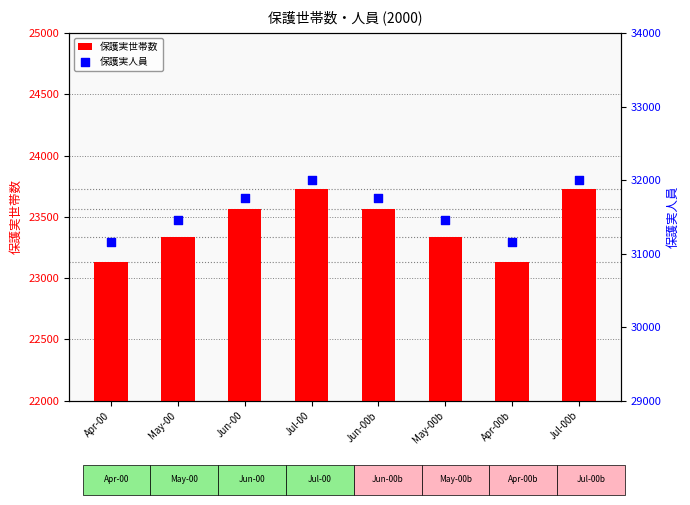

Which series has the widest spread of Y values?

保護実人員